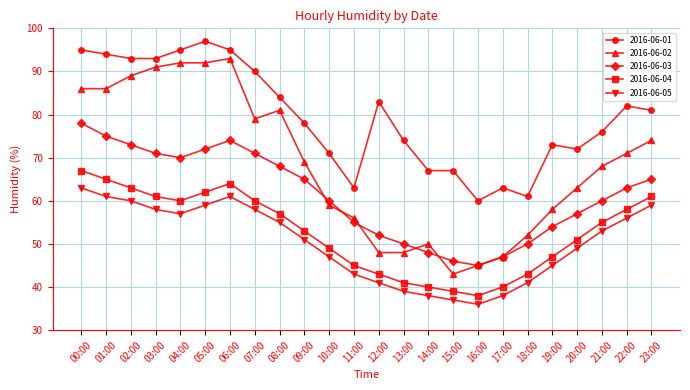

At 14:00, list the series in order from largest to smallest.

2016-06-01, 2016-06-02, 2016-06-03, 2016-06-04, 2016-06-05